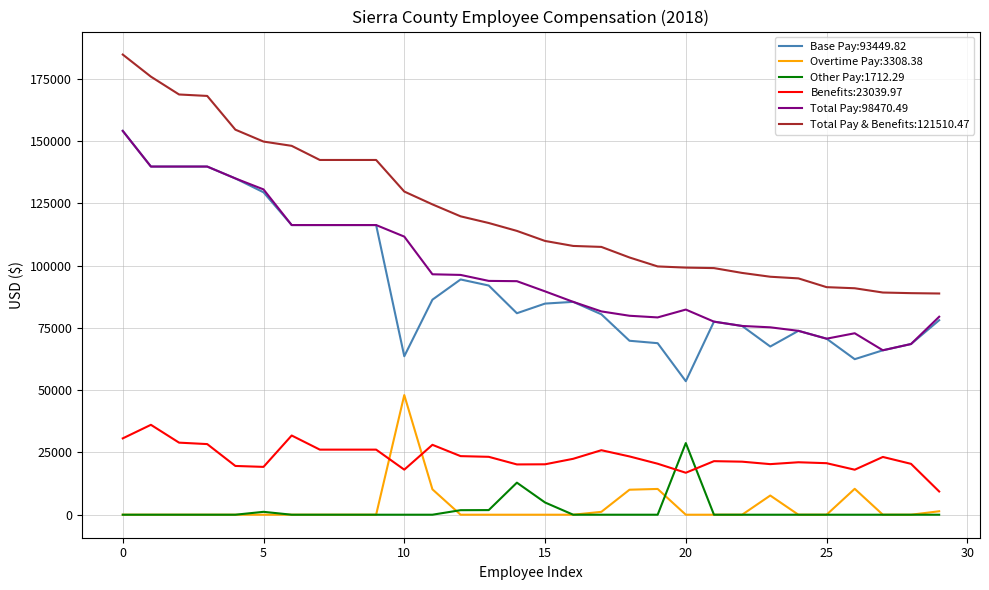

What is the maximum value shown in the chart?

184724.2